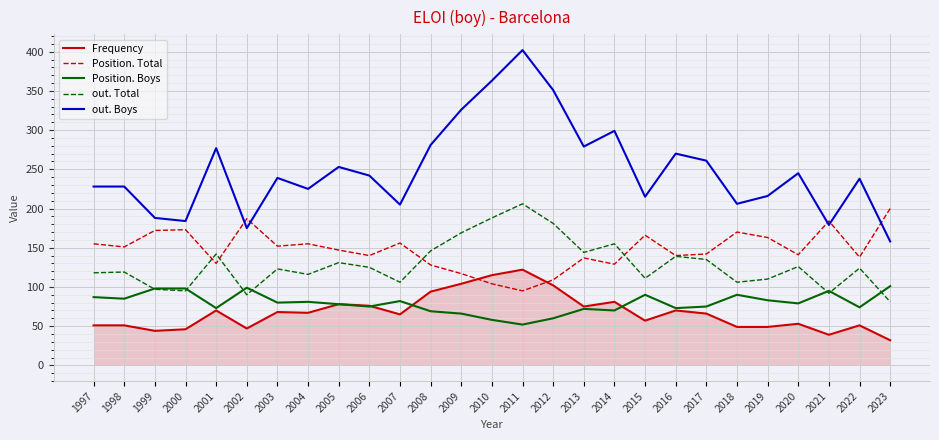

List the series in order of their peak value, highest first.

out. Boys, out. Total, Position. Total, Frequency, Position. Boys